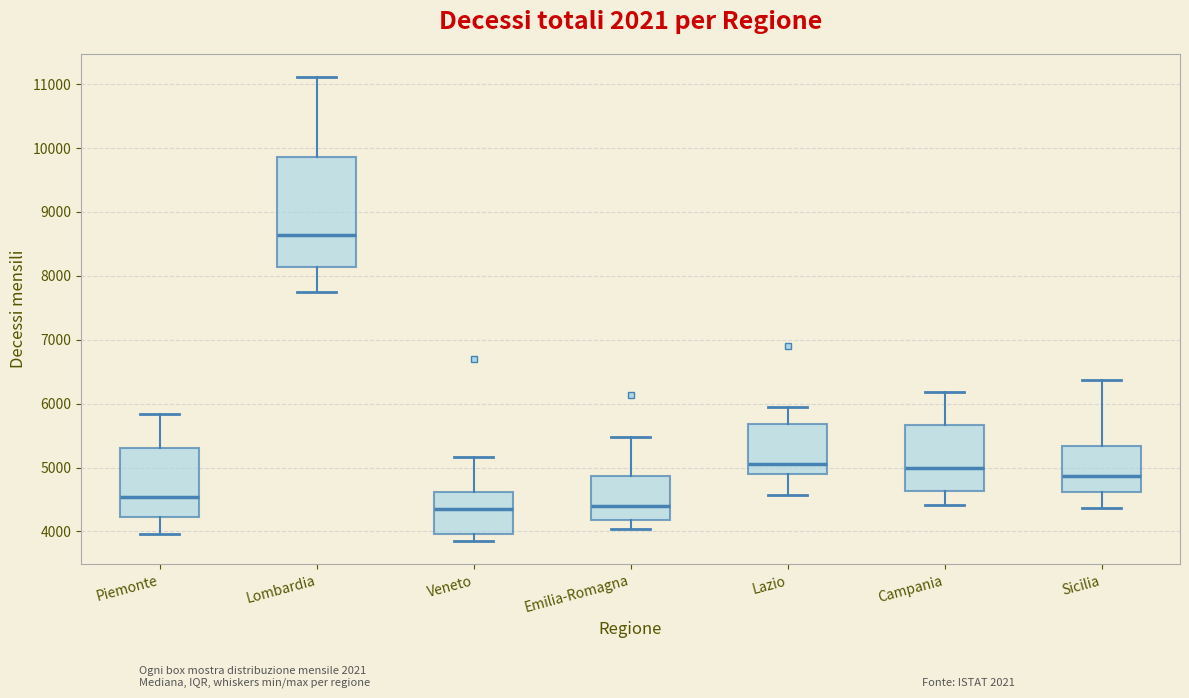

Which box is the tallest, from its lower edge to its upper edge?

Lombardia